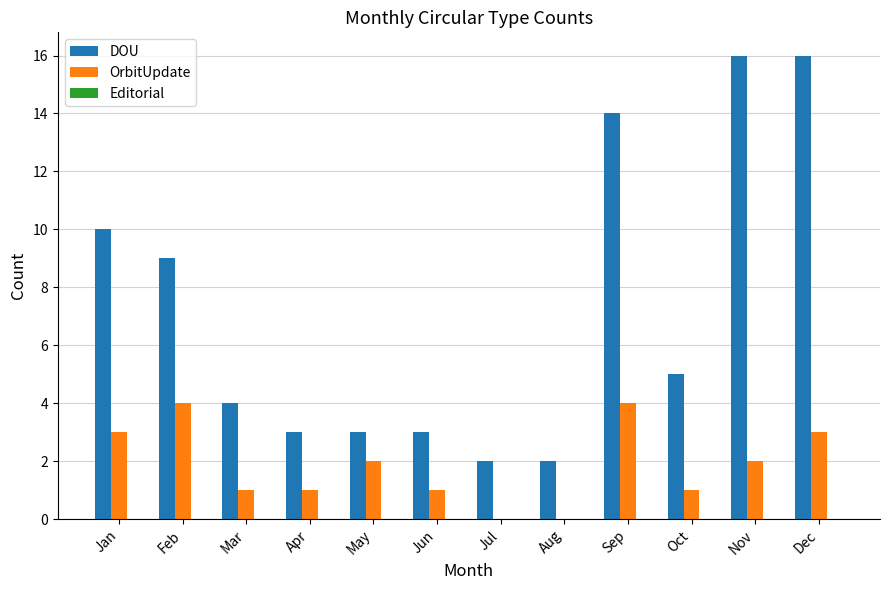

How many distinct data groups are displayed?

2